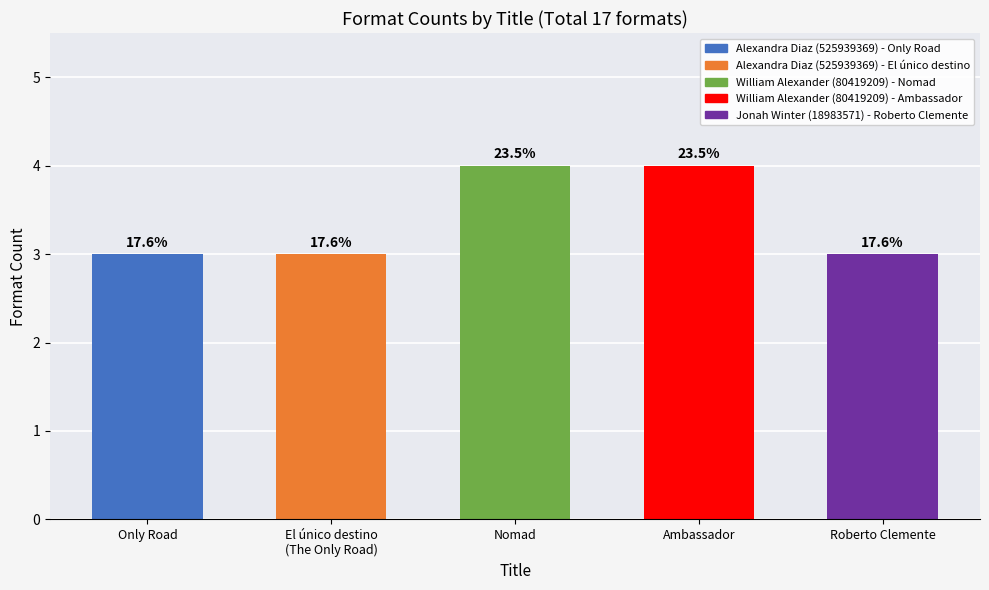

How many bars are there in total?

5